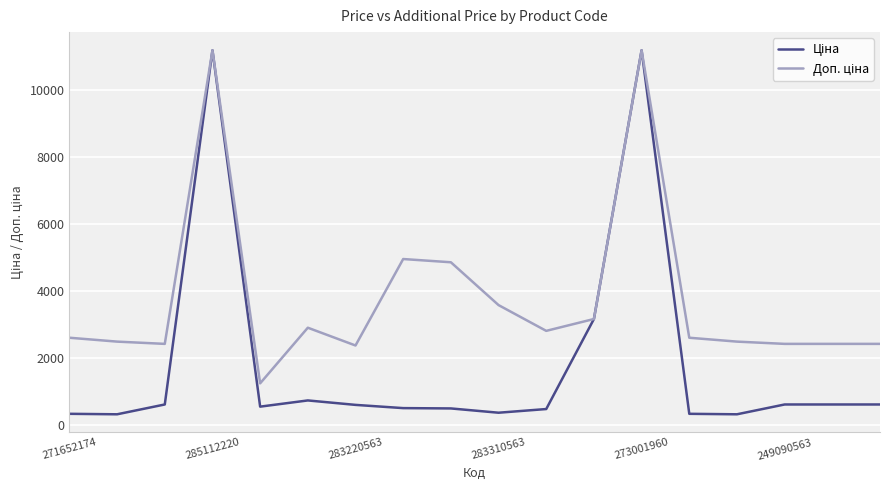

What is the greatest value displayed?

11188.2